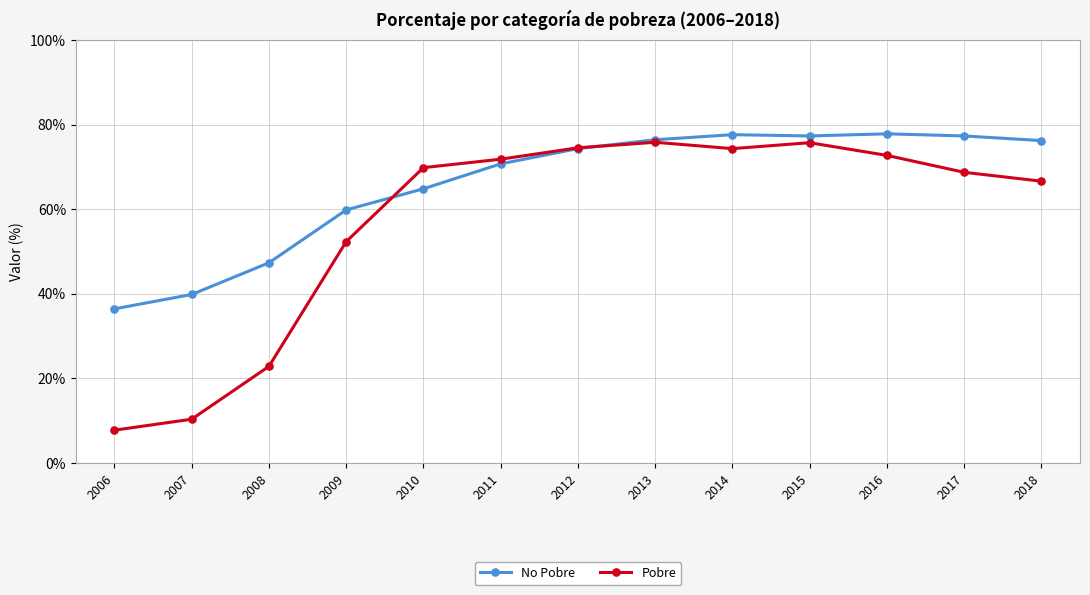

True or false: Pobre and No Pobre cross at least once.

True